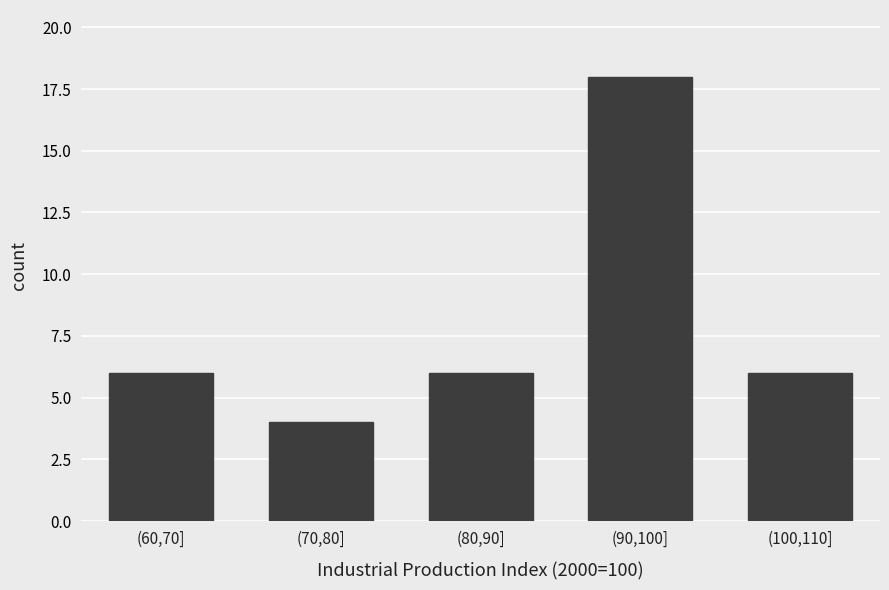

Reading left to right, list all the values displayed in this chart.

(60,70]=6	(70,80]=4	(80,90]=6	(90,100]=18	(100,110]=6